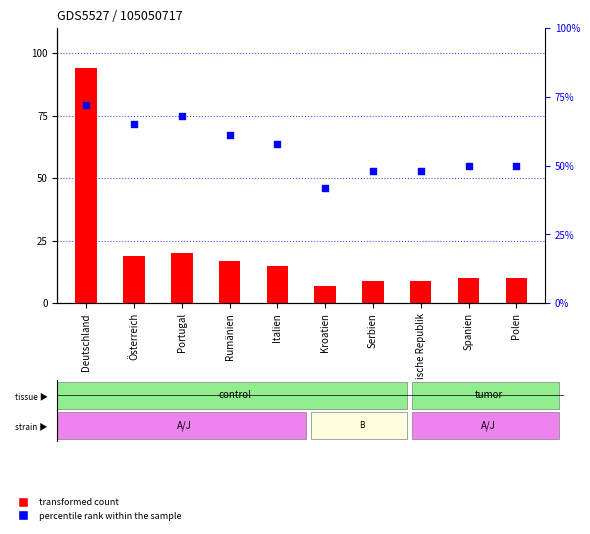

What are all the series names shown in the legend?

transformed count, percentile rank within the sample